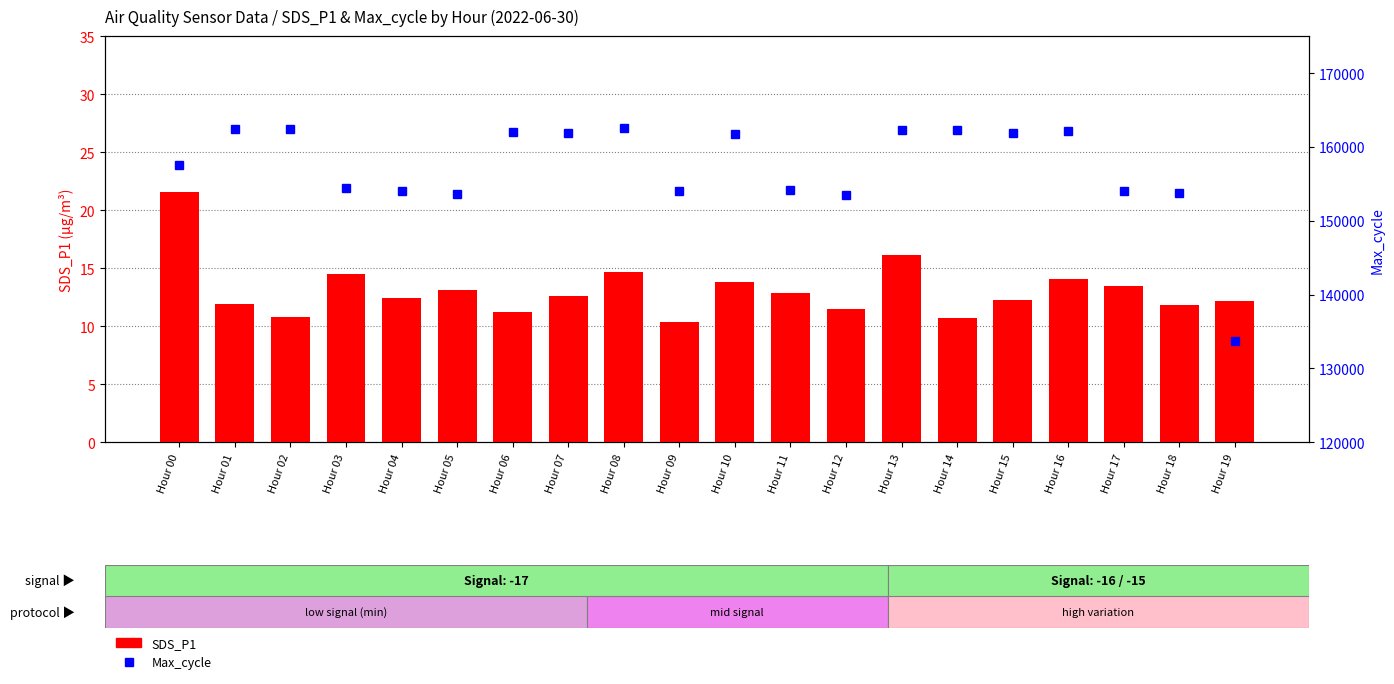

Rank the series by their maximum value, from highest to lowest.

Max_cycle, SDS_P1